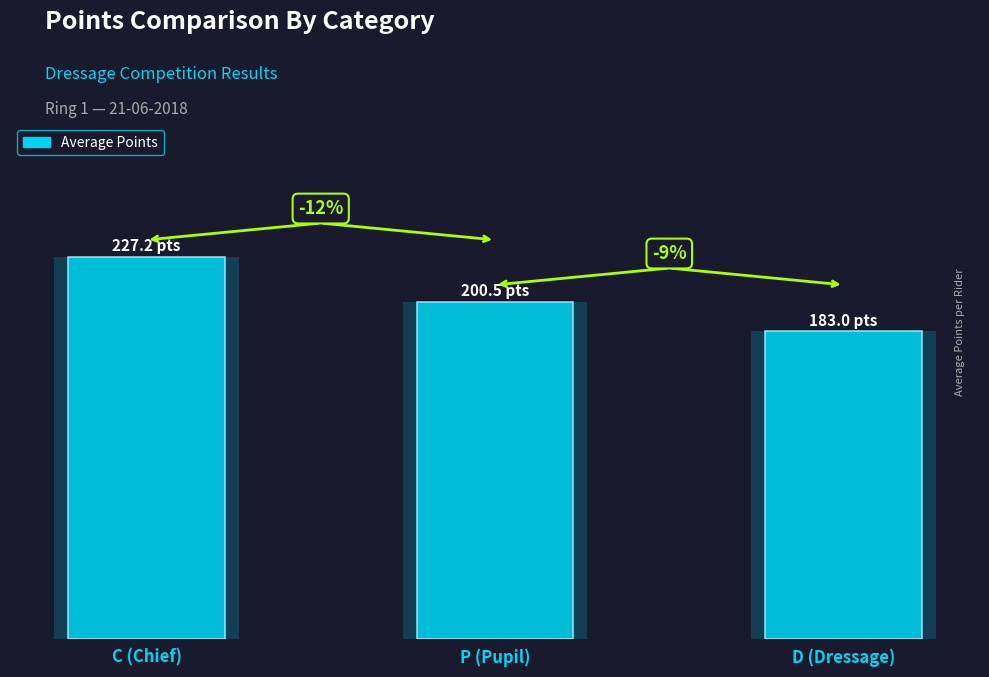

What is the change in value from C (Chief) to D (Dressage)?

-44.2